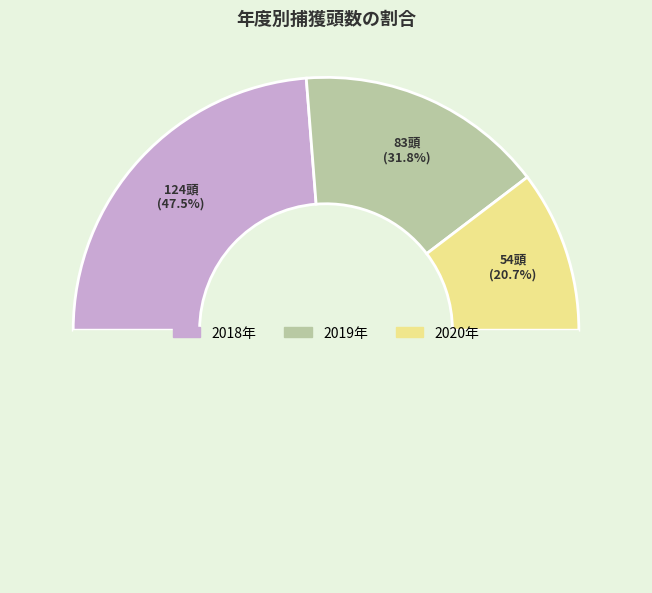

To the nearest percent, what is the combined percentage of 2020年 and 2018年?

68%